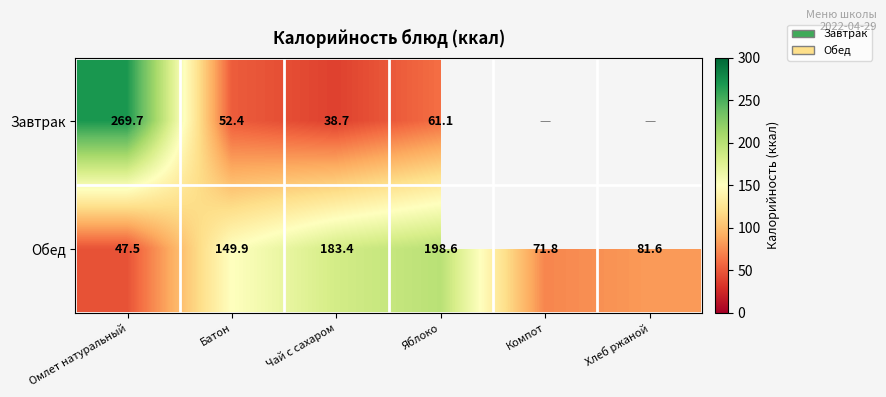

How many distinct data groups are displayed?

2